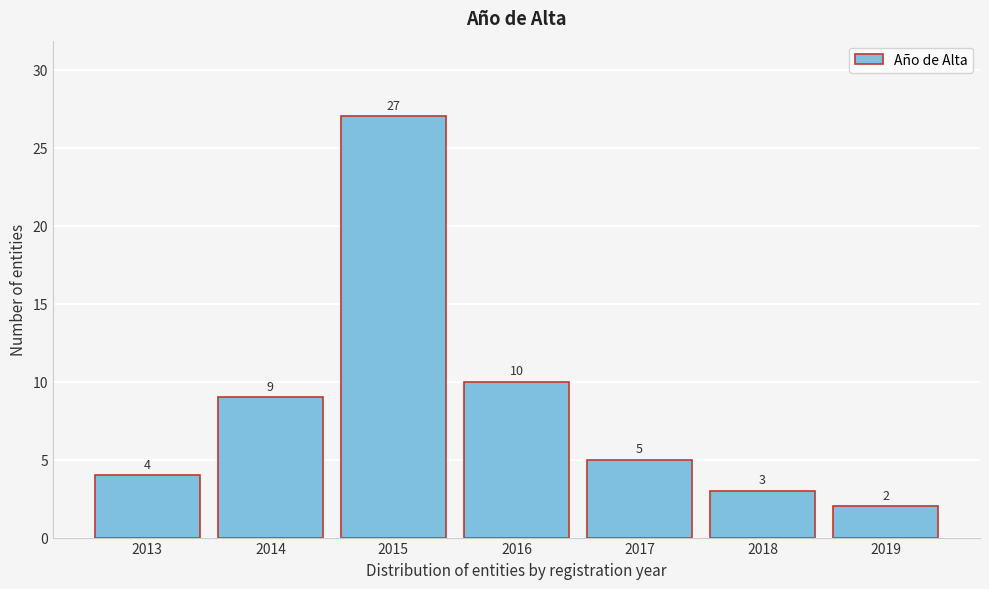

Reading left to right, transcribe all the data shown in this chart.

2013=4	2014=9	2015=27	2016=10	2017=5	2018=3	2019=2